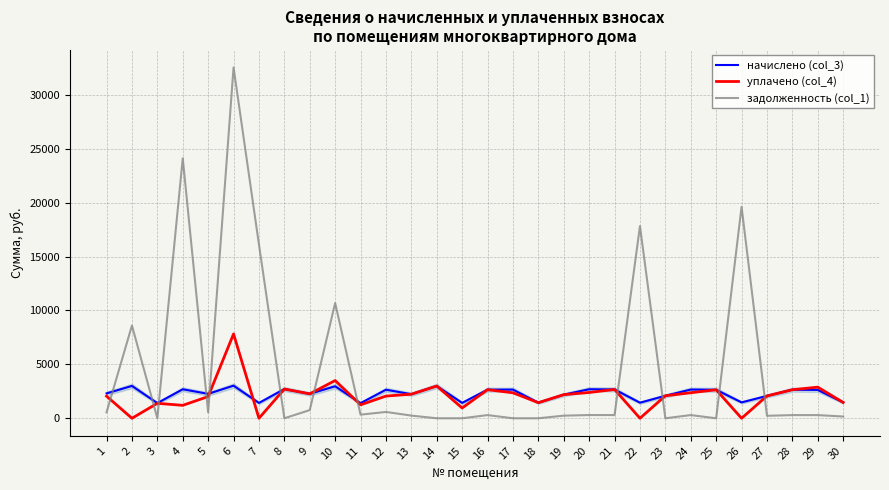

Does the chart display data point markers on the line(s)?

No